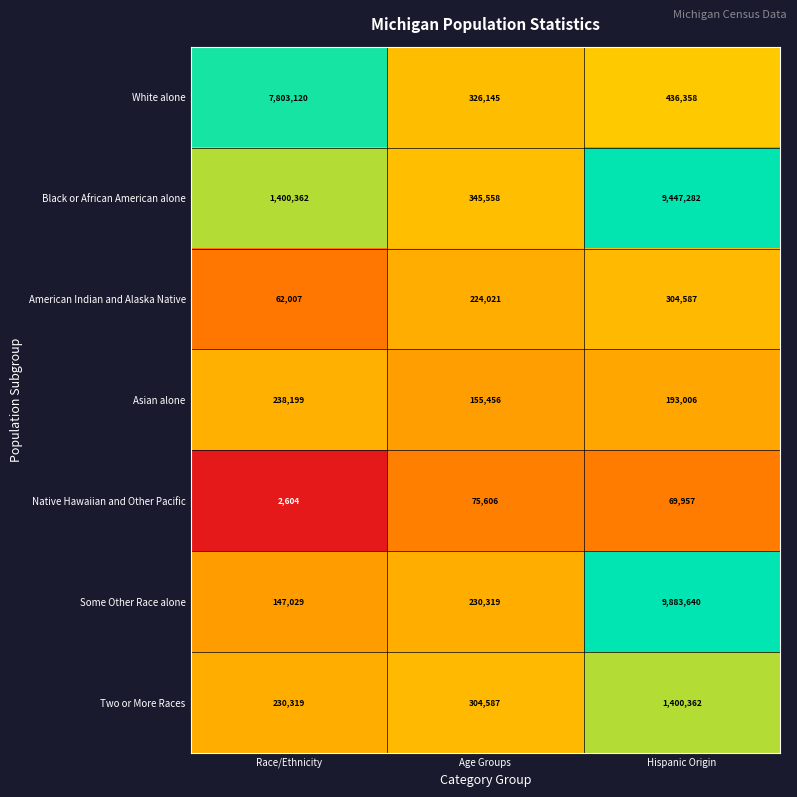

Which label corresponds to the largest value in the chart?

Hispanic Origin